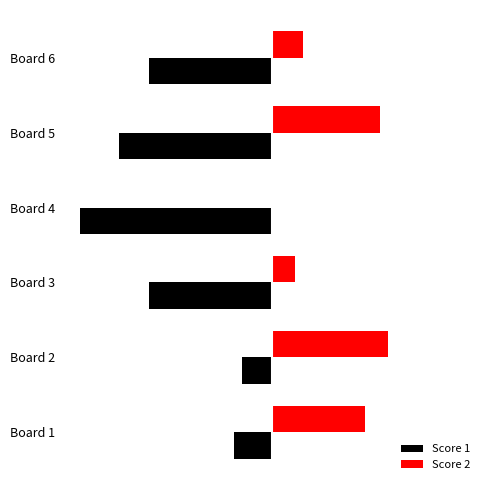

What are all the series names shown in the legend?

Score 1, Score 2